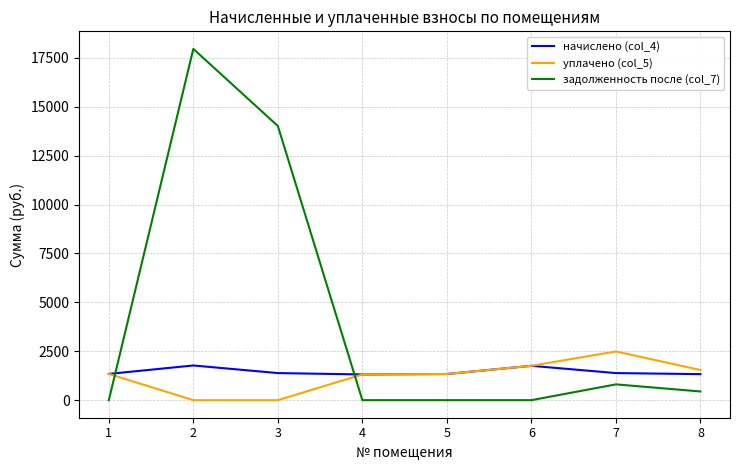

At 3, list the series in order from largest to smallest.

задолженность после (col_7), начислено (col_4), уплачено (col_5)